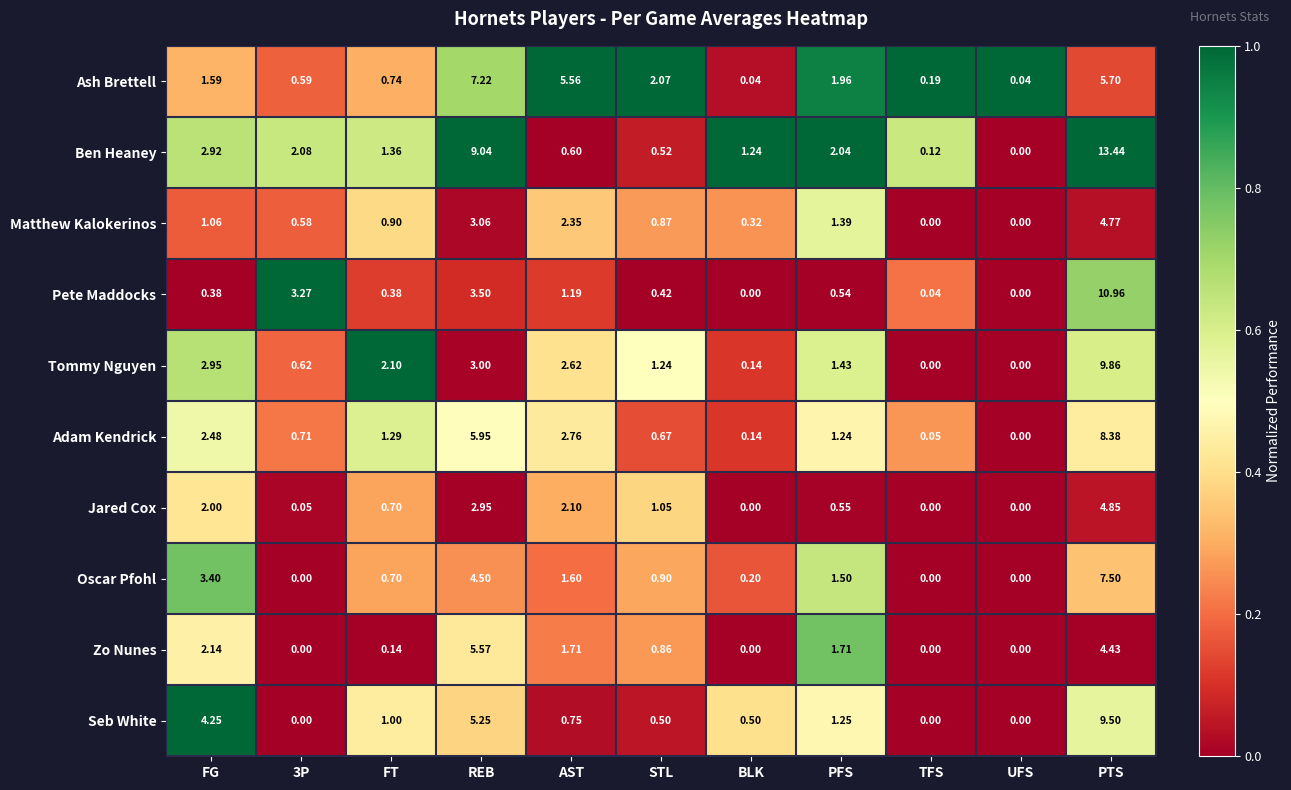

How many data points in Tommy Nguyen are above 1?

7